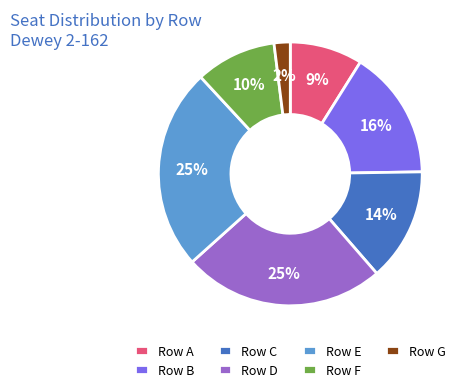

Which slice is the smallest?

Row G